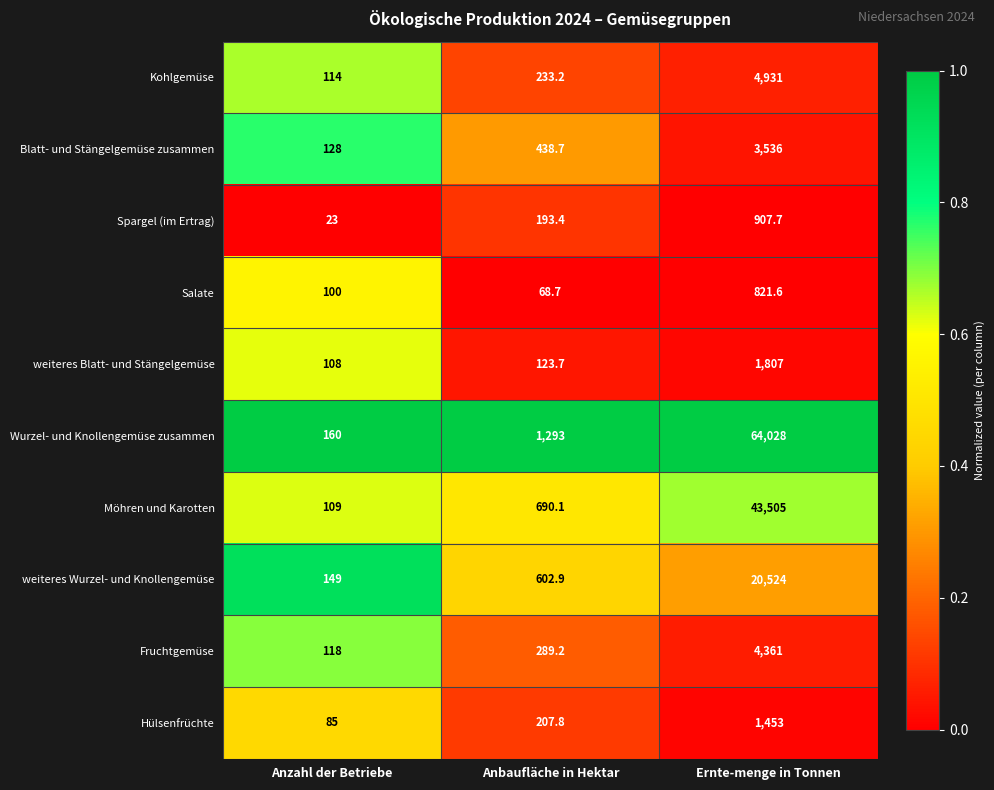

At which category is the sum across all series the highest?

Ernte­menge in Tonnen